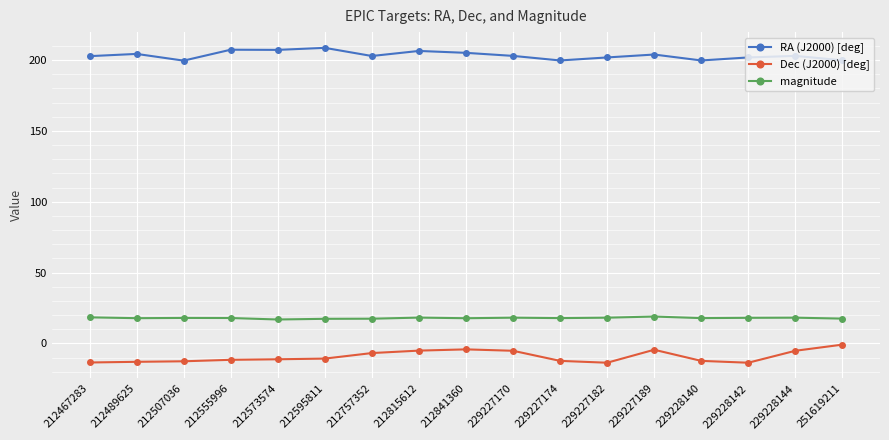

True or false: RA (J2000) [deg] and Dec (J2000) [deg] intersect in this chart.

False